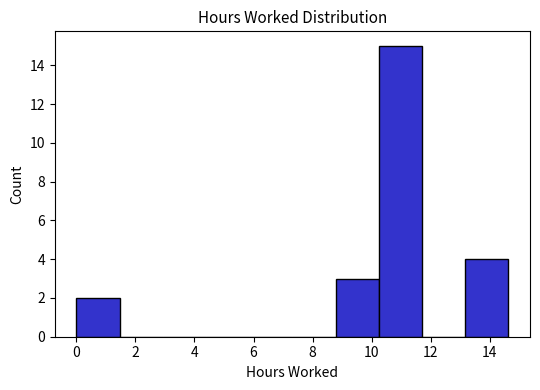

What is the height of the bar covering 13.2 to 14.6 on the x-axis? Neither the bar edges nor the heights are printed on the chart, so give them approximately, as read against the axes.

4